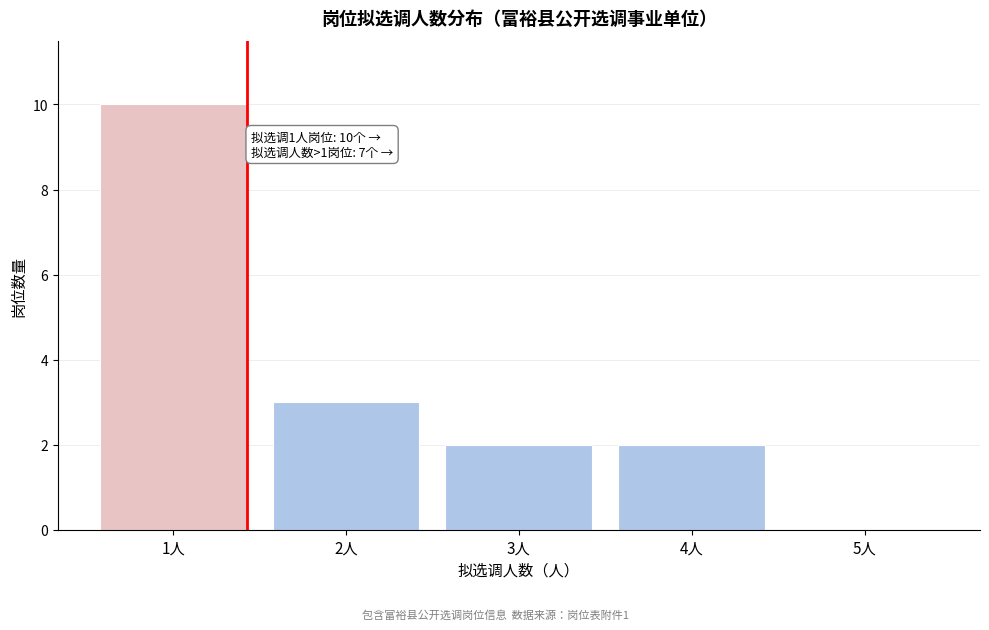

Reading left to right, what are all the values shown in this chart?

1人=10	2人=3	3人=2	4人=2	5人=0